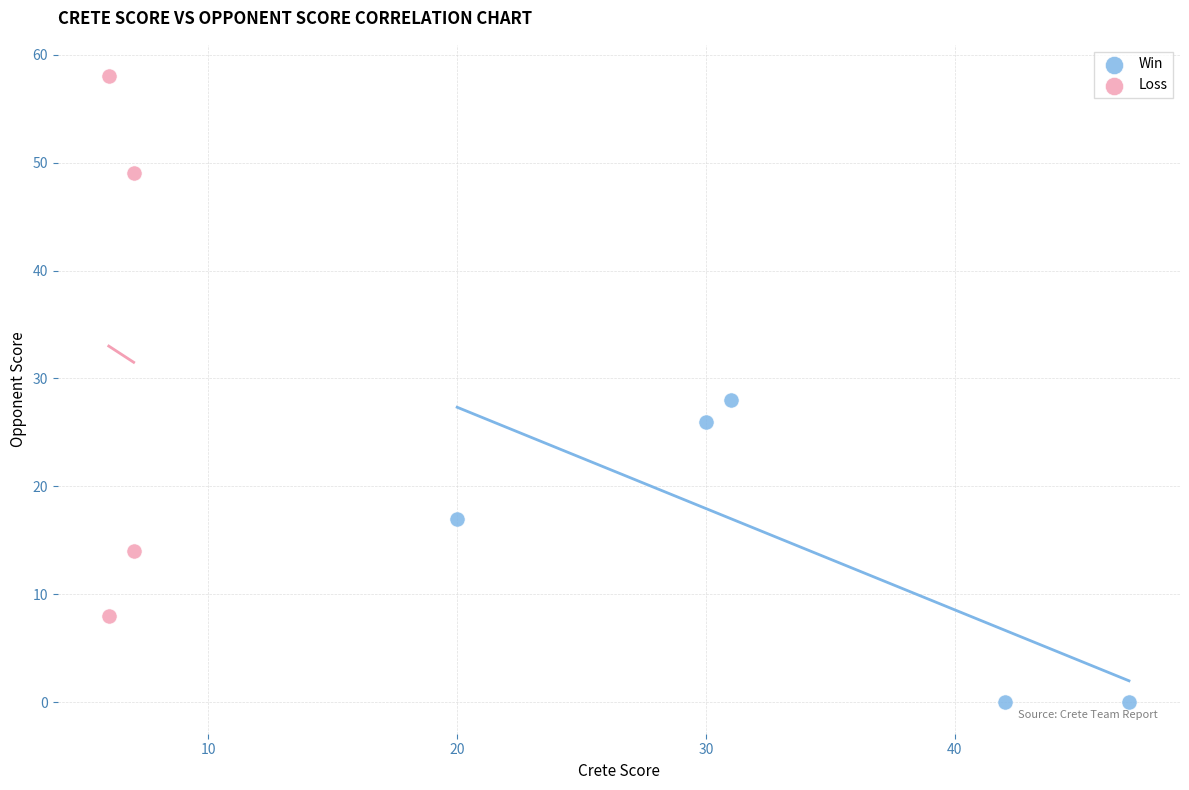

Which series reaches the minimum Y coordinate?

Win